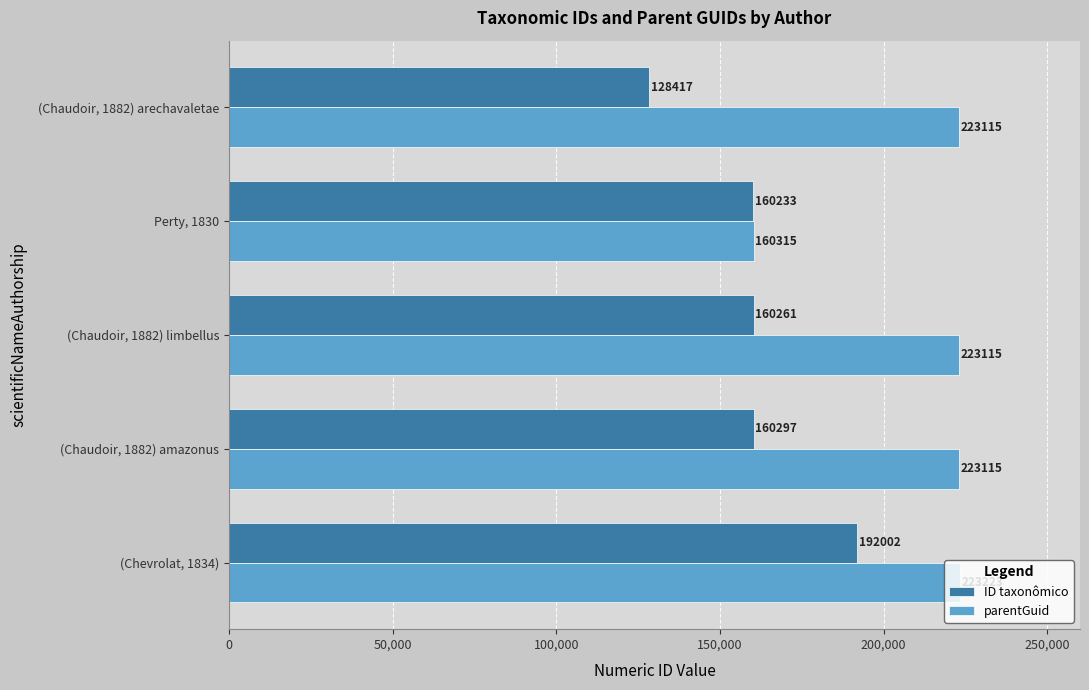

What is the difference between the highest and lowest values at (Chaudoir, 1882) amazonus?

62818